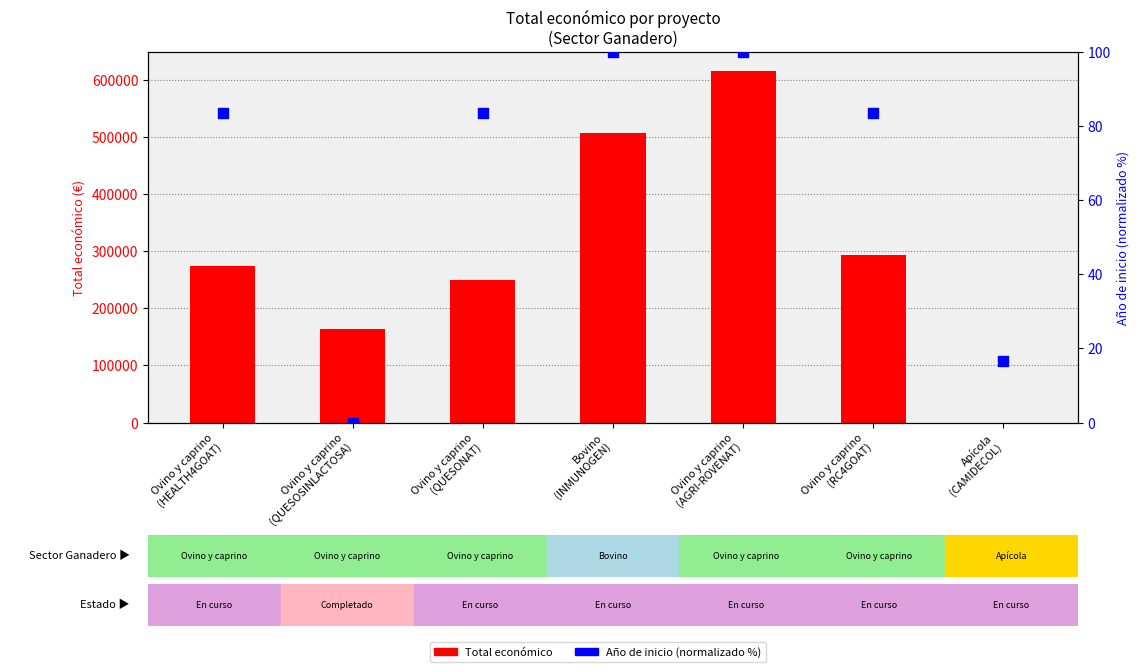

Which series contains the lowest Y value?

Total económico